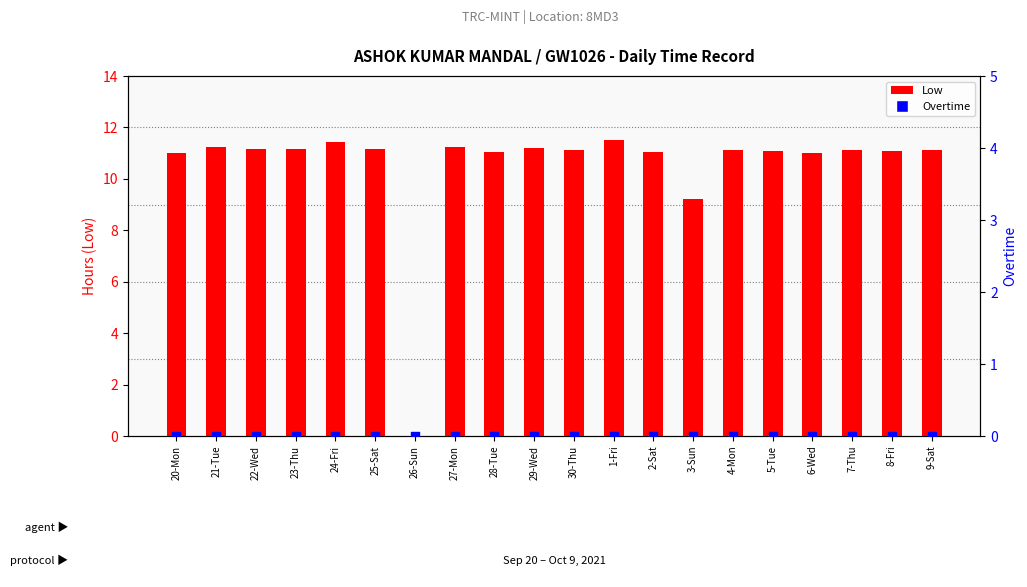

Which series reaches the minimum Y coordinate?

Low